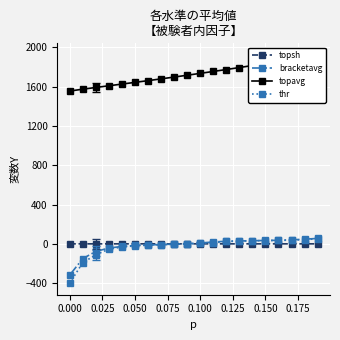

What is the lowest value of the bracketavg series?

-317.0